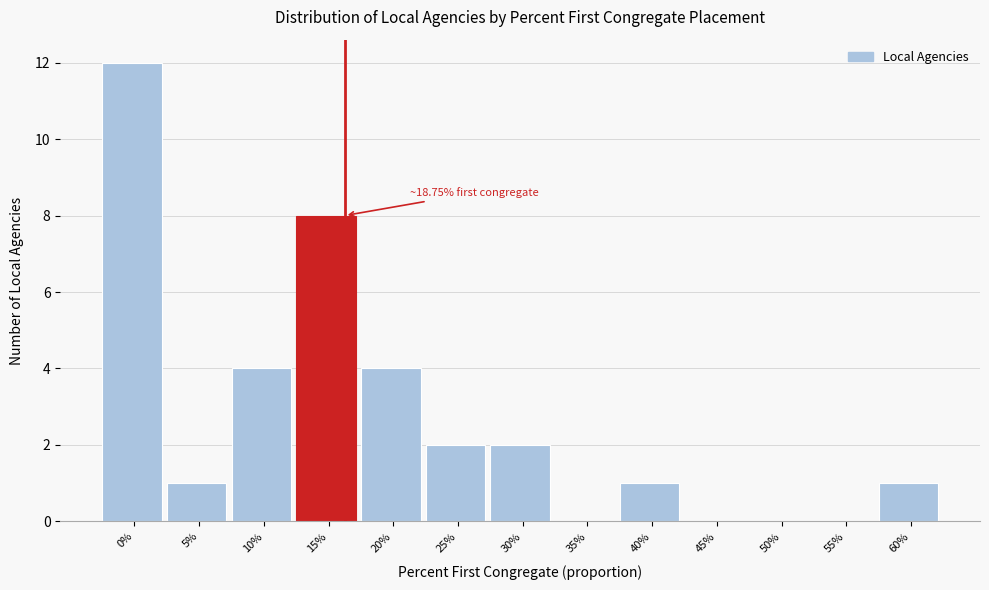

Reading left to right, transcribe all the data shown in this chart.

0%=12	5%=1	10%=4	15%=8	20%=4	25%=2	30%=2	35%=0	40%=1	45%=0	50%=0	55%=0	60%=1